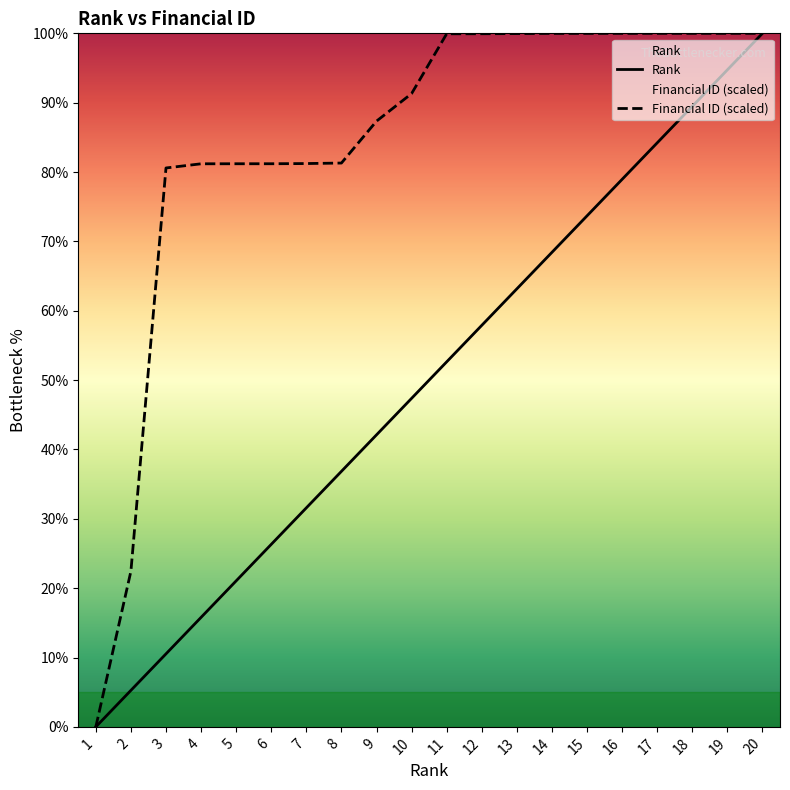

True or false: Rank has a value of 159.0 at 18.

False